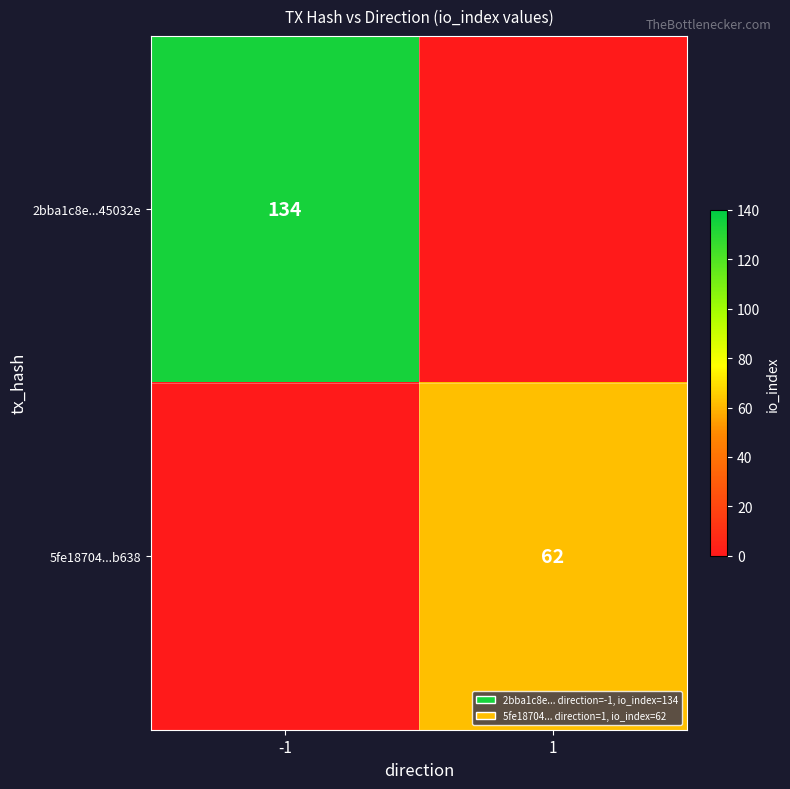

The value of 5fe18704...b638 at 1 is 62. True or false?

True